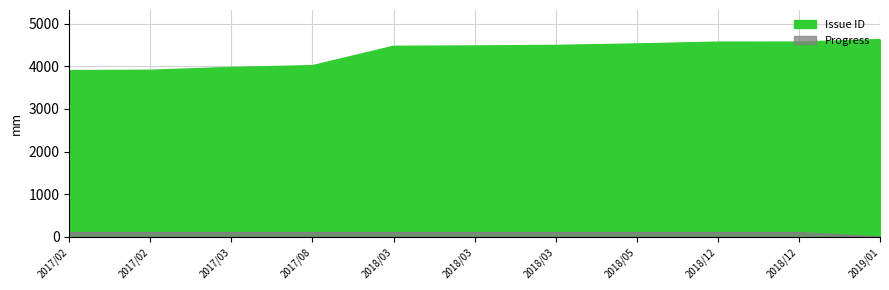

Which series changed the most between 2017/02 and 2019/01?

Issue ID